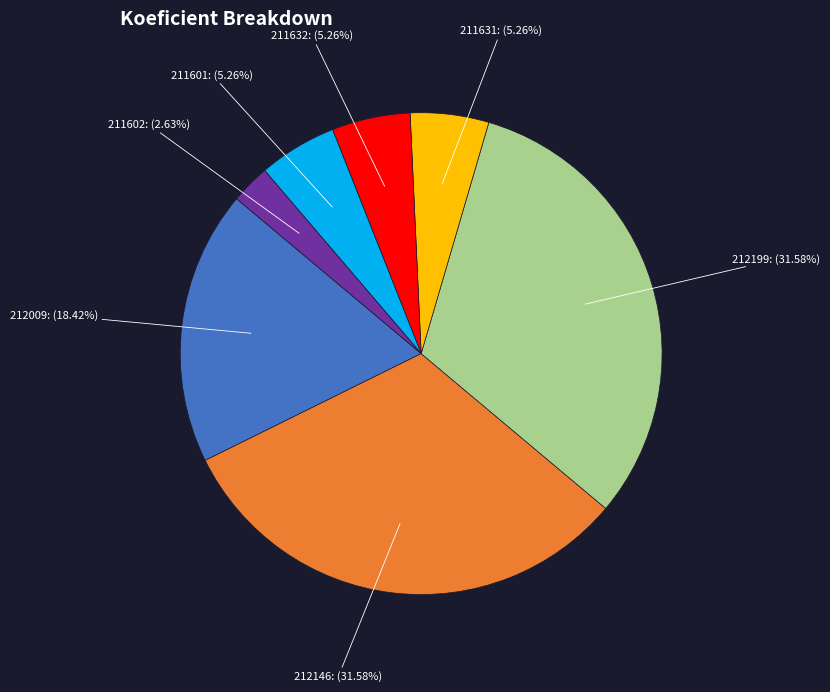

To the nearest percent, what portion does 211601 represent?

5%